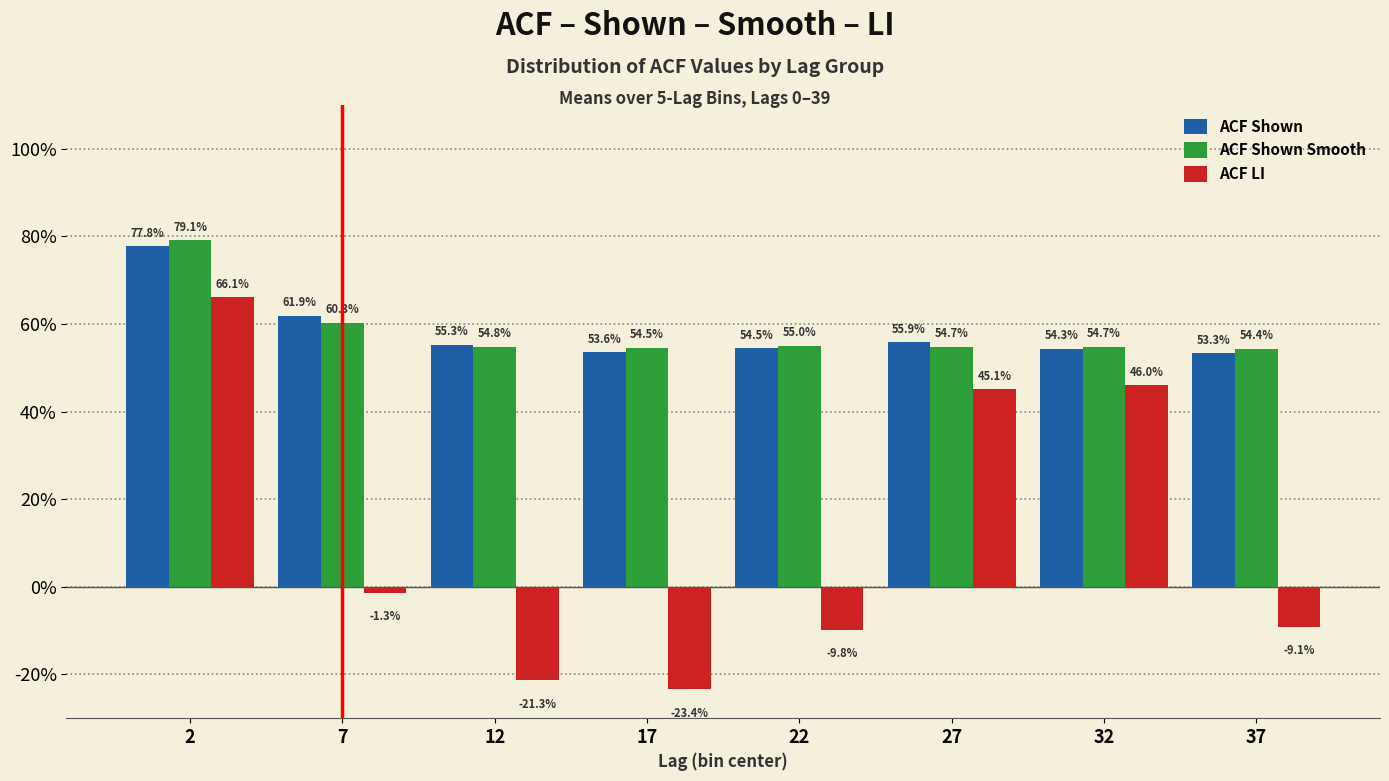

What are all the series names shown in the legend?

ACF Shown, ACF Shown Smooth, ACF LI